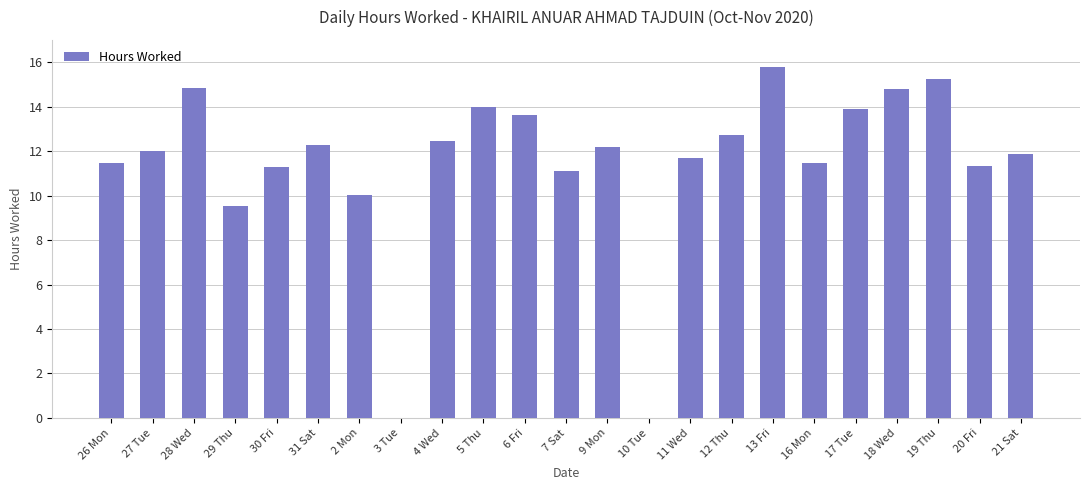

What is the ratio of the value at 17 Tue to the value at 28 Wed?

0.9